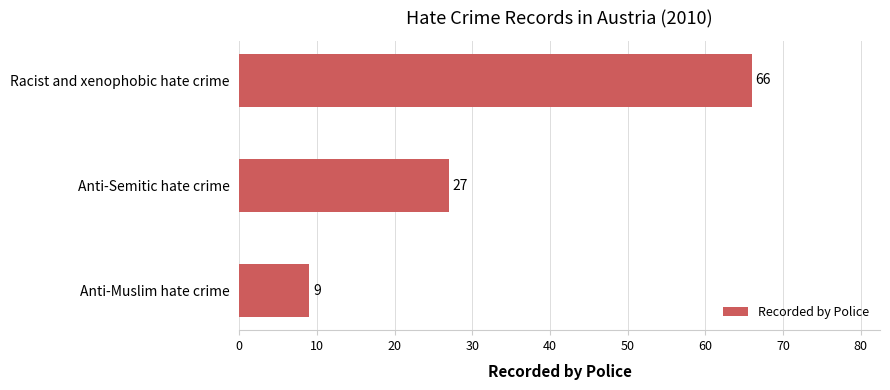

How many bars are there in total?

3